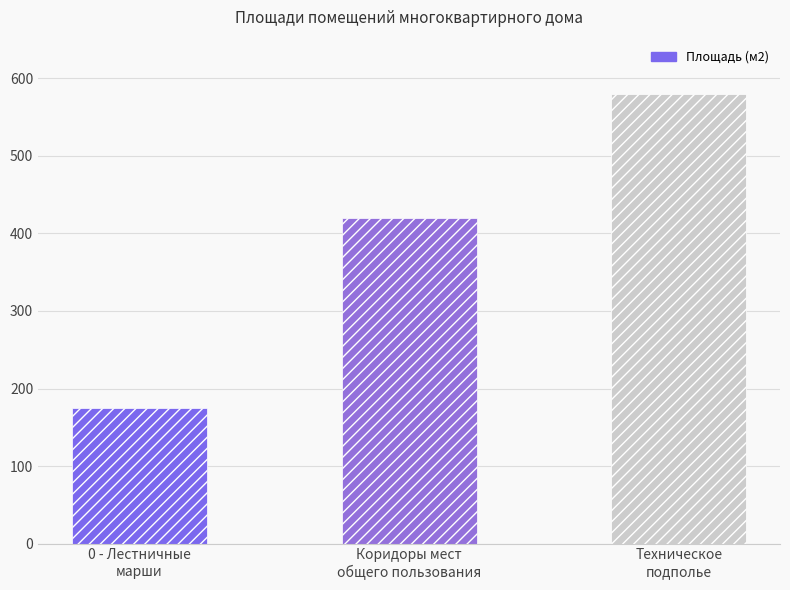

How many values are between 175 and 580?

3